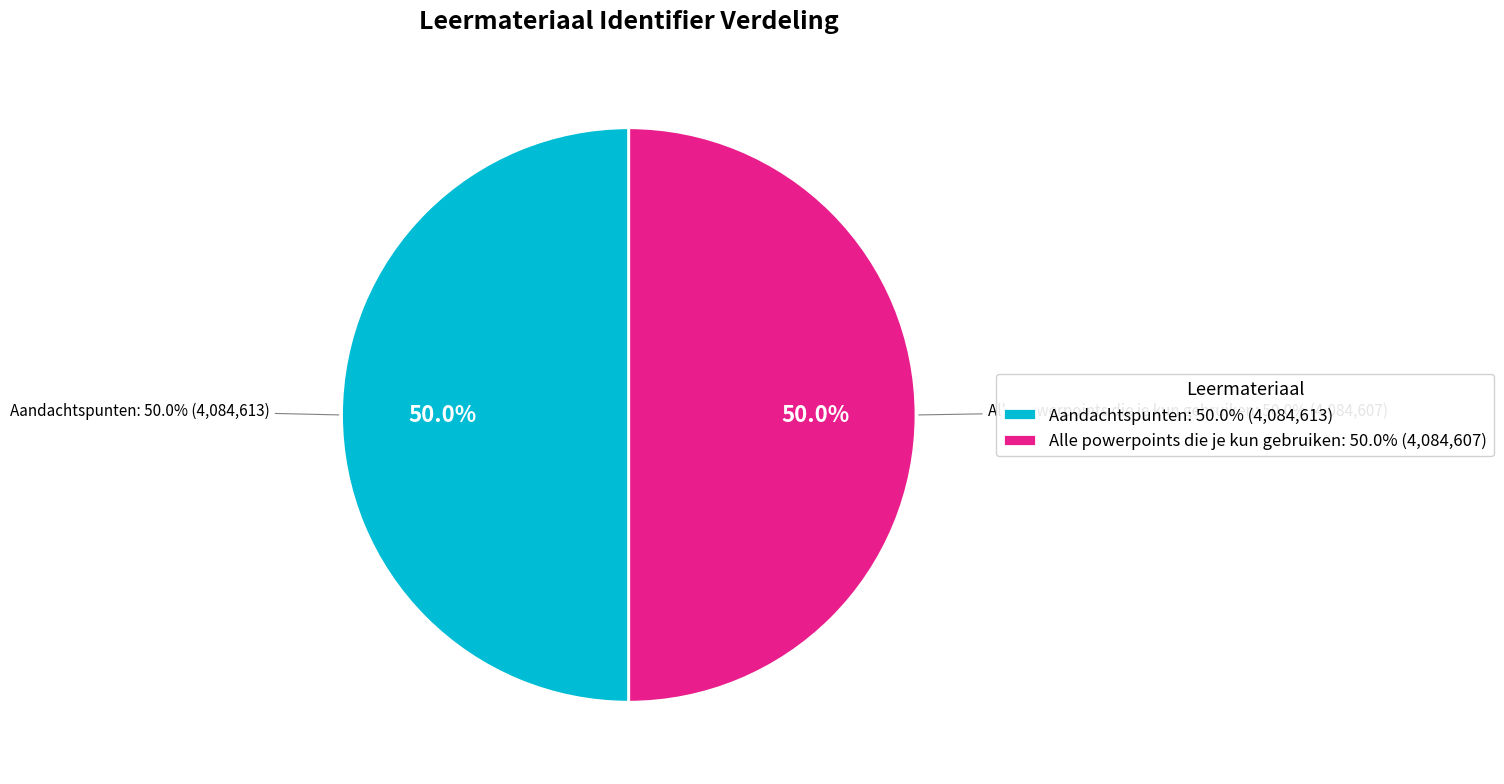

Which slice is the smallest?

Alle powerpoints die je kun gebruiken